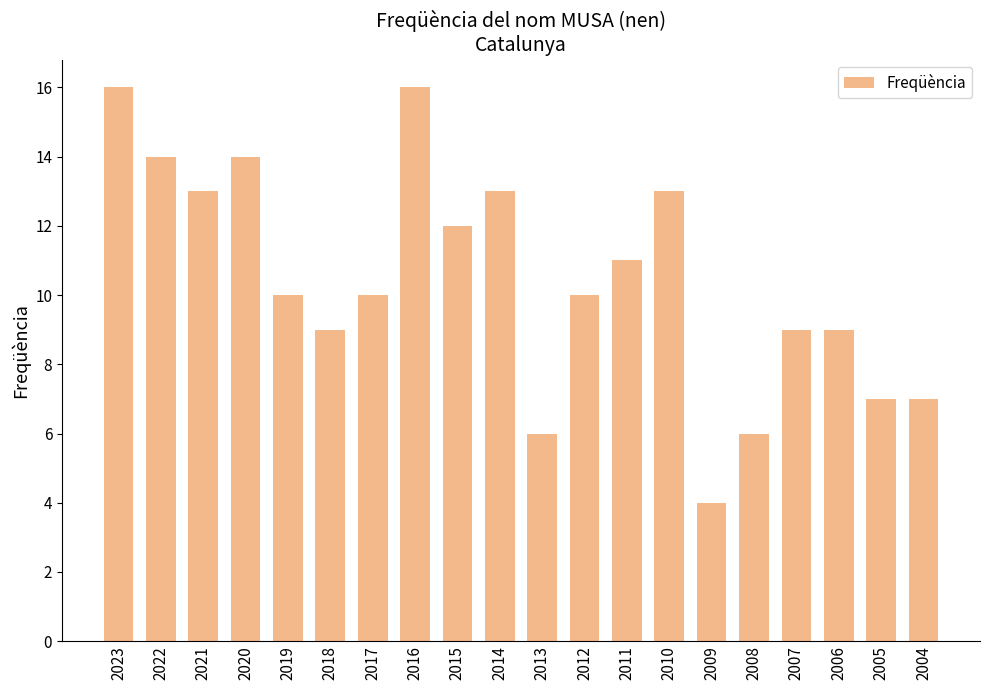

Where does the data first go above 10?

2023